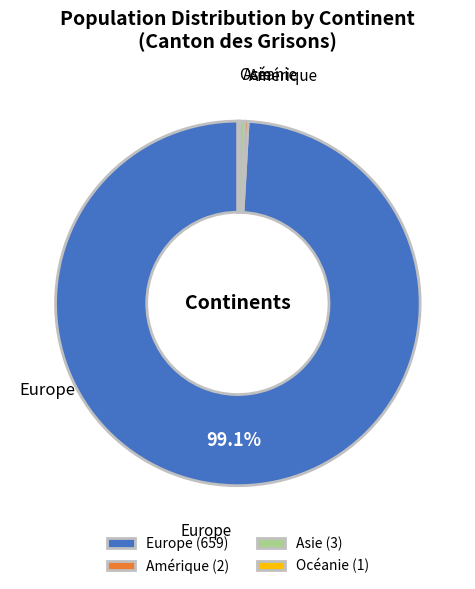

Is there any slice that represents more than half of the pie?

Yes